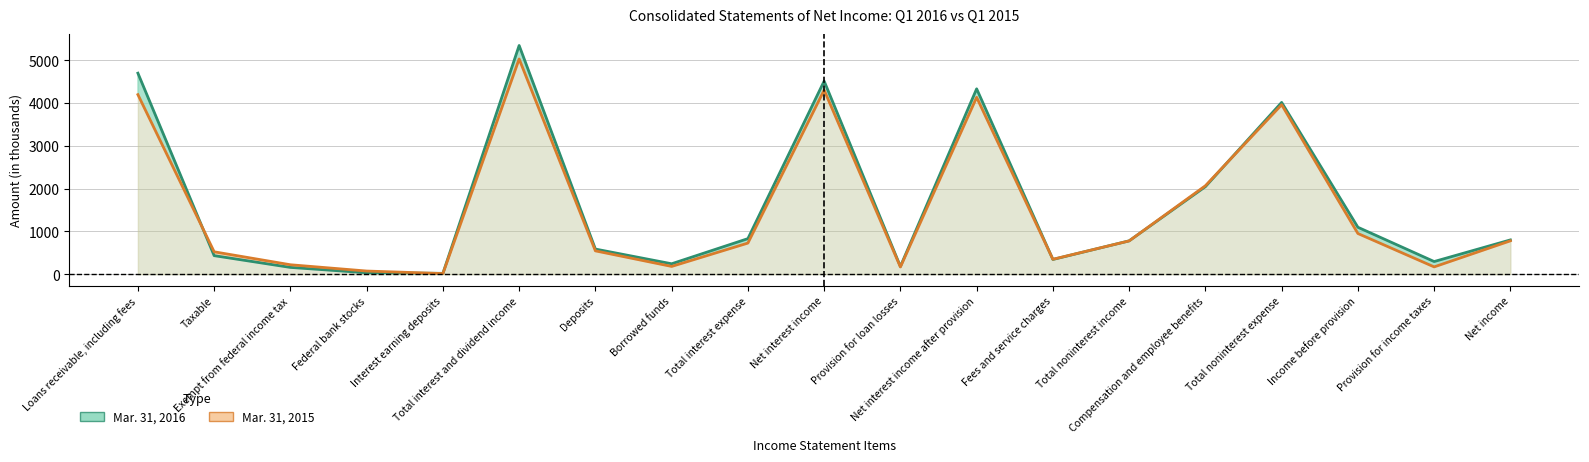

Does the chart display data point markers on the line(s)?

No